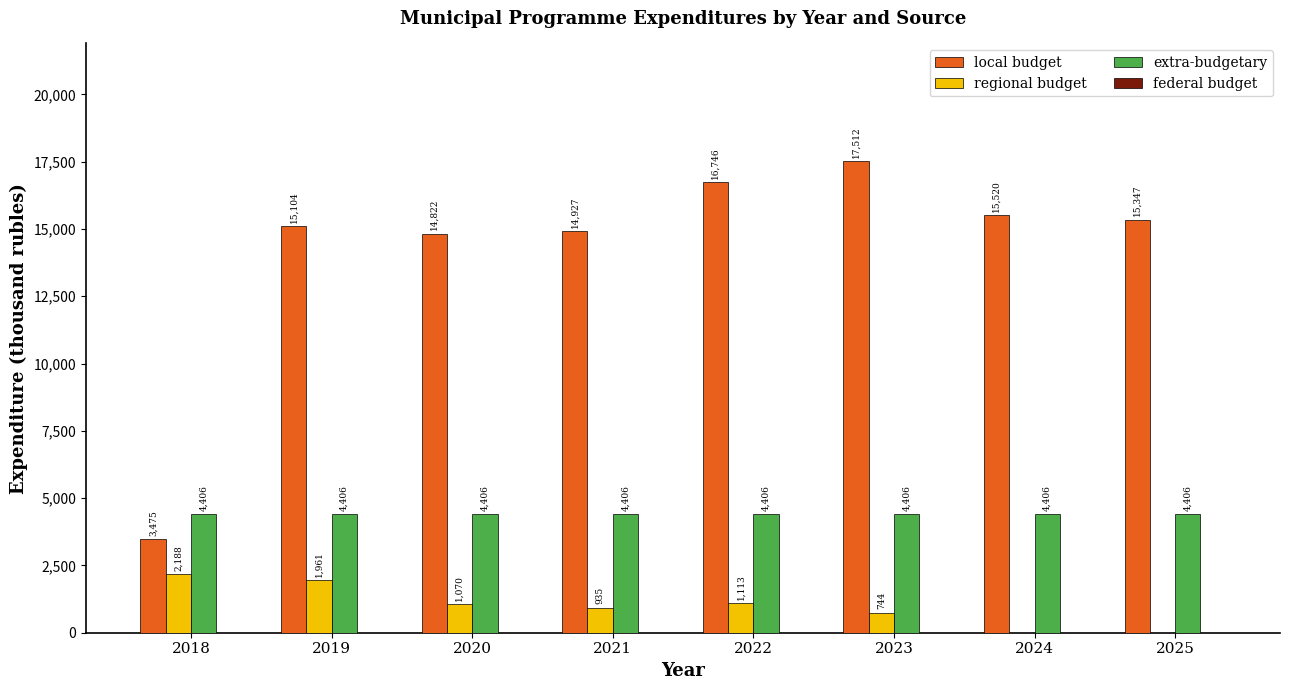

What is the approximate value of regional budget at 2021?

934.9